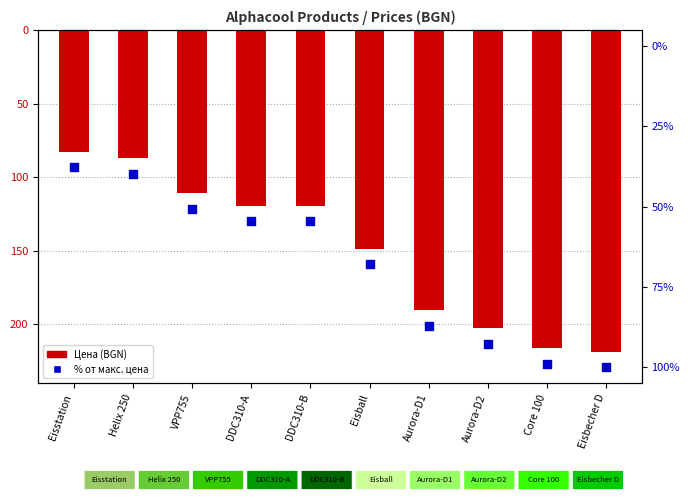

At which category is the sum across all series the highest?

Eisstation